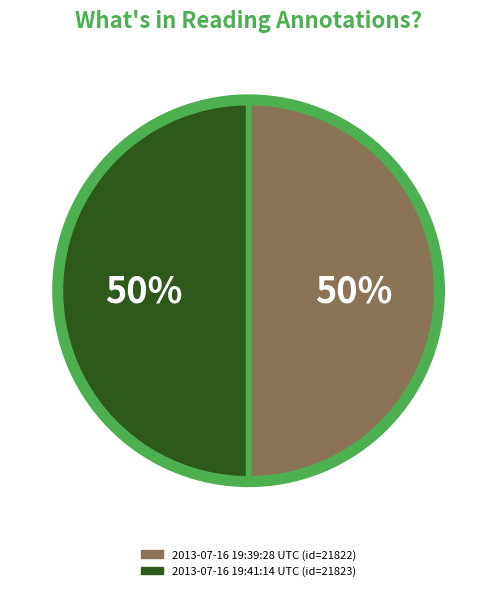

Is it true that 2013-07-16 19:41:14 UTC is 50% of the pie?

True